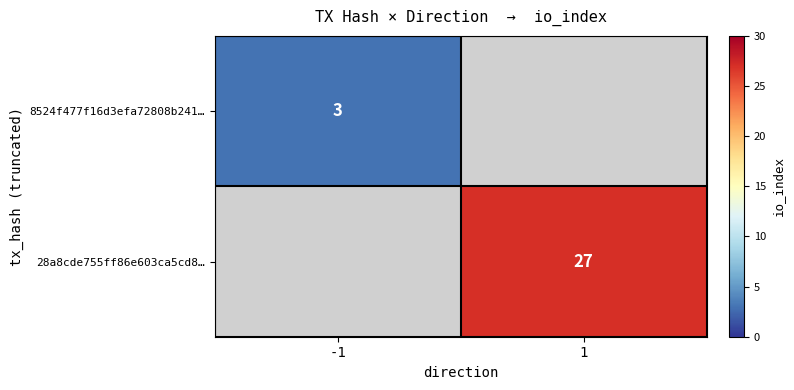

At how many categories does at least one series exceed 14?

1